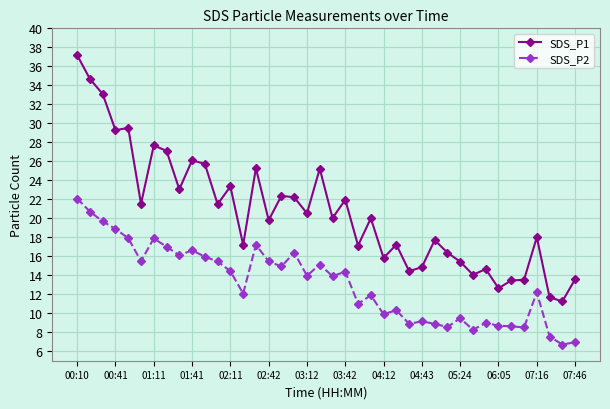

What is the value of the SDS_P2 point at the 33rd from the left?

9.0